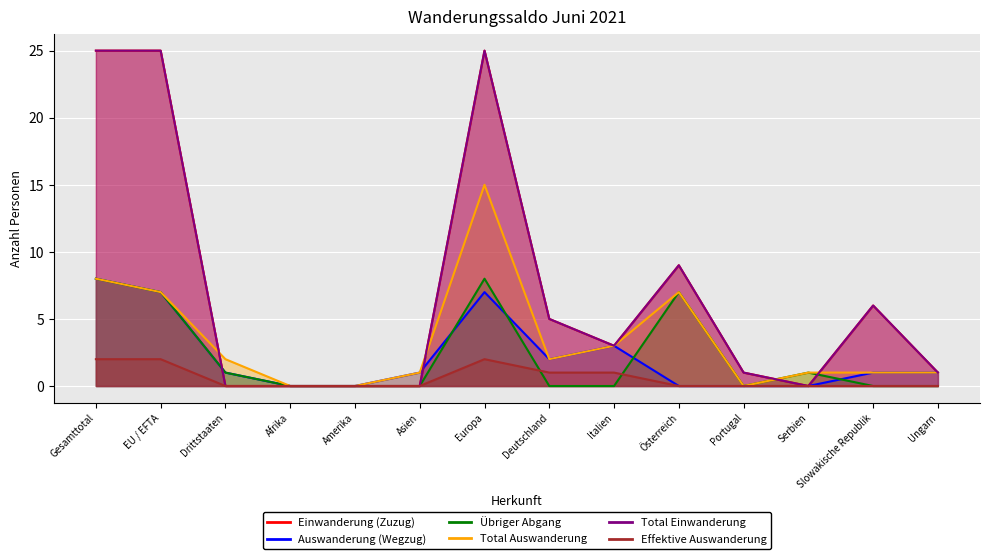

True or false: Einwanderung (Zuzug) has more than 1 points higher than both neighbors.

True